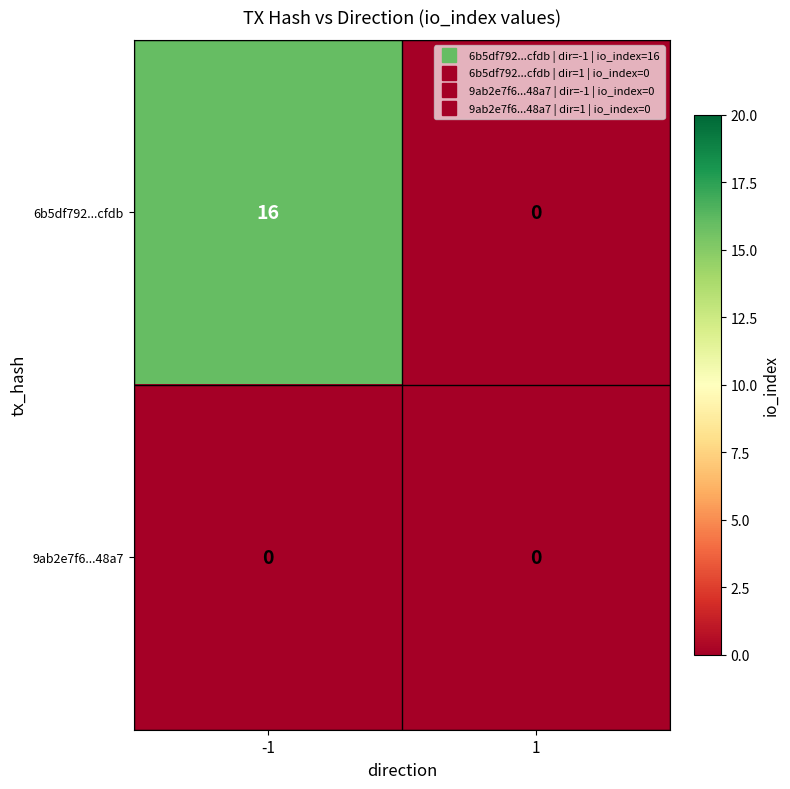

True or false: 9ab2e7f6...48a7 has a value of 0 at -1.

True